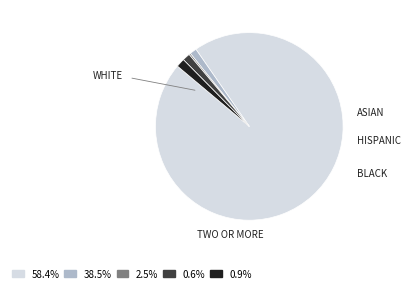

Does any single category account for the majority?

Yes